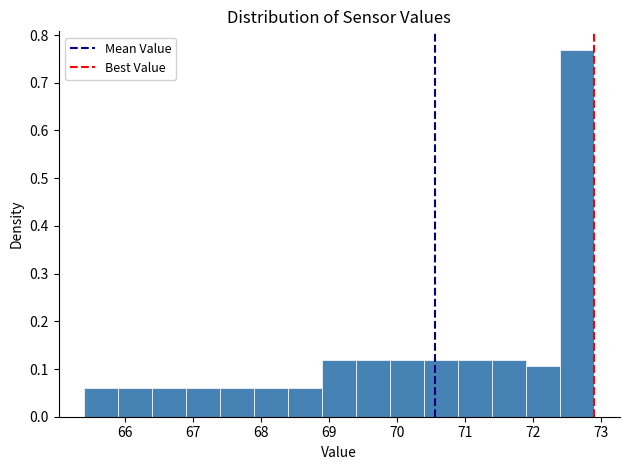

Reading left to right, list every bar in this chart as the range it spans on the x-axis followed by its height. The values are not printed on the chart, so give them approximately, as read against the axis.

65.4 to 65.9: 0.06
65.9 to 66.4: 0.06
66.4 to 66.9: 0.06
66.9 to 67.4: 0.06
67.4 to 67.9: 0.06
67.9 to 68.4: 0.06
68.4 to 68.9: 0.06
68.9 to 69.4: 0.12
69.4 to 69.9: 0.12
69.9 to 70.4: 0.12
70.4 to 70.9: 0.12
70.9 to 71.4: 0.12
71.4 to 71.9: 0.12
71.9 to 72.4: 0.11
72.4 to 72.9: 0.77